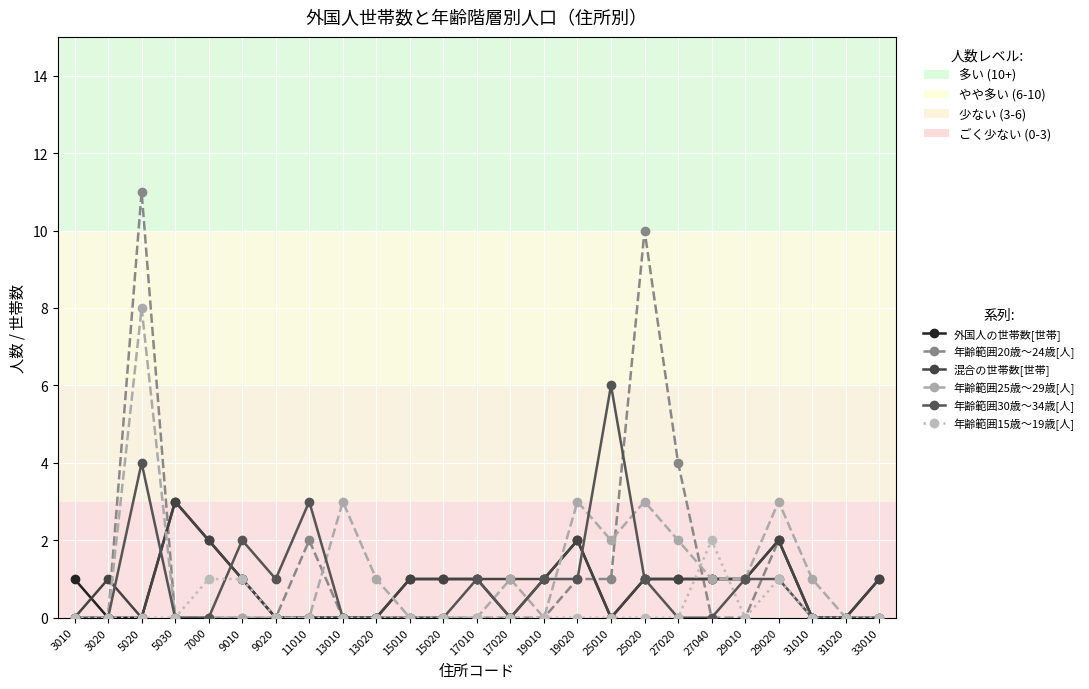

Reading left to right, extract all data points from this chart.

外国人の世帯数[世帯]: 1	0	0	3	2	1	0	0	0	0	1	1	1	0	1	2	0	1	1	1	1	2	0	0	1
年齢範囲20歳～24歳[人]: 0	0	11	0	0	0	0	2	0	0	0	0	0	0	0	1	1	10	4	0	0	2	0	0	0
混合の世帯数[世帯]: 0	1	0	3	2	1	0	0	0	0	1	1	1	1	1	2	0	1	1	1	1	2	0	0	1
年齢範囲25歳～29歳[人]: 0	0	8	0	0	0	0	0	3	1	0	0	0	1	0	3	2	3	2	1	1	3	1	0	0
年齢範囲30歳～34歳[人]: 0	0	4	0	0	2	1	3	0	0	0	0	1	0	1	1	6	1	0	0	1	1	0	0	0
年齢範囲15歳～19歳[人]: 0	0	0	0	1	1	0	0	0	0	0	0	0	0	0	0	0	0	0	2	0	1	0	0	0